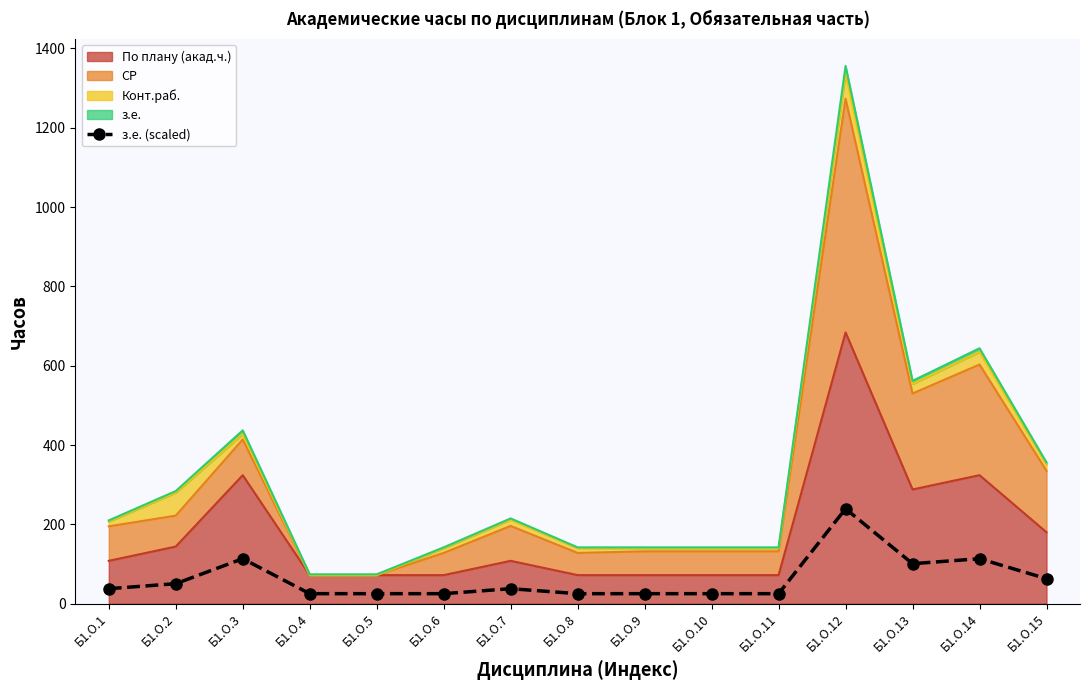

Which label corresponds to the smallest value in the chart?

Б1.О.4